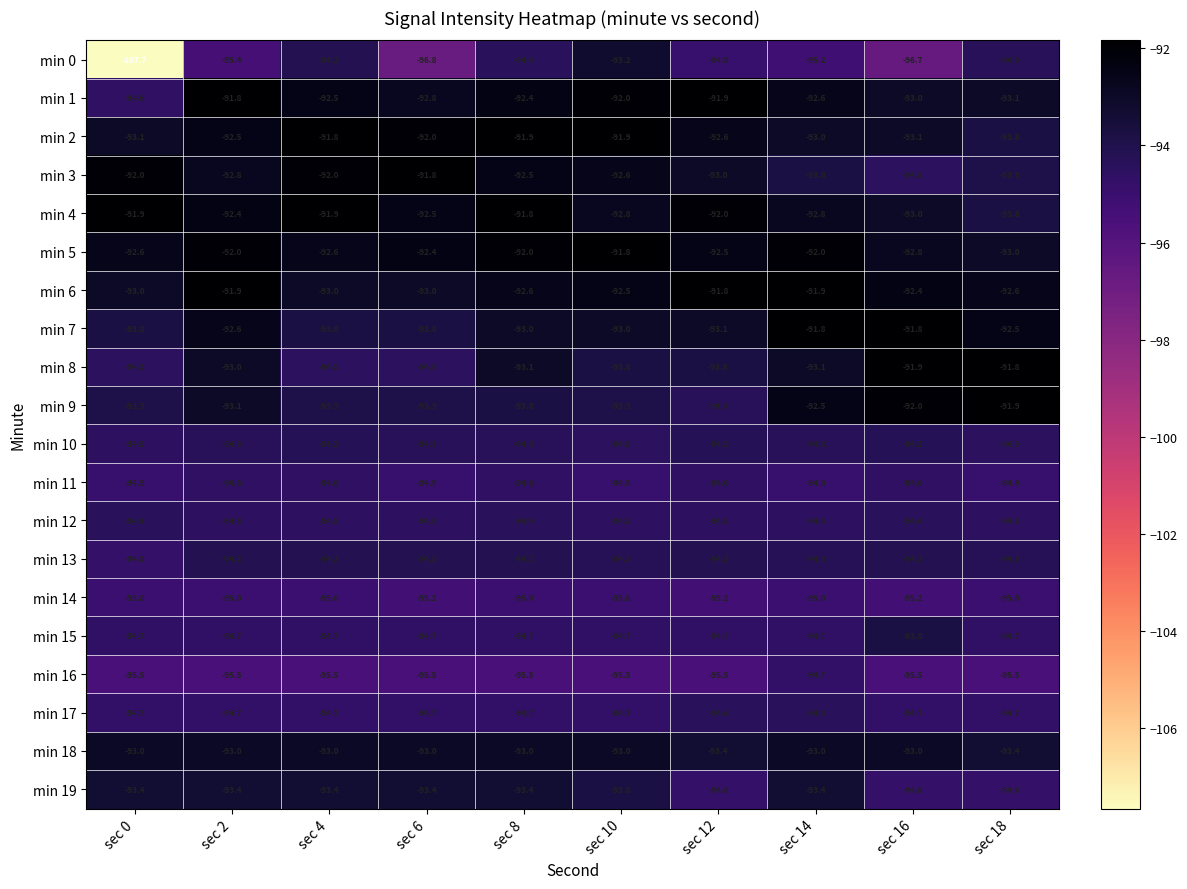

Is it true that min 15 equals -94.7 at sec 14?

True